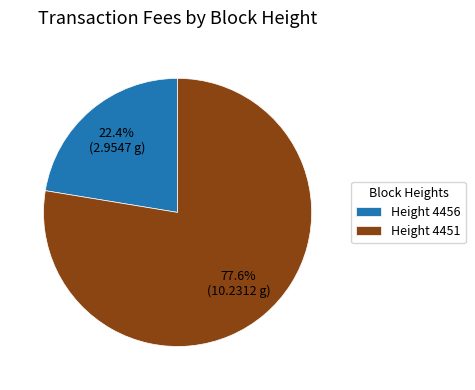

To the nearest percent, what is the average slice percentage?

50%